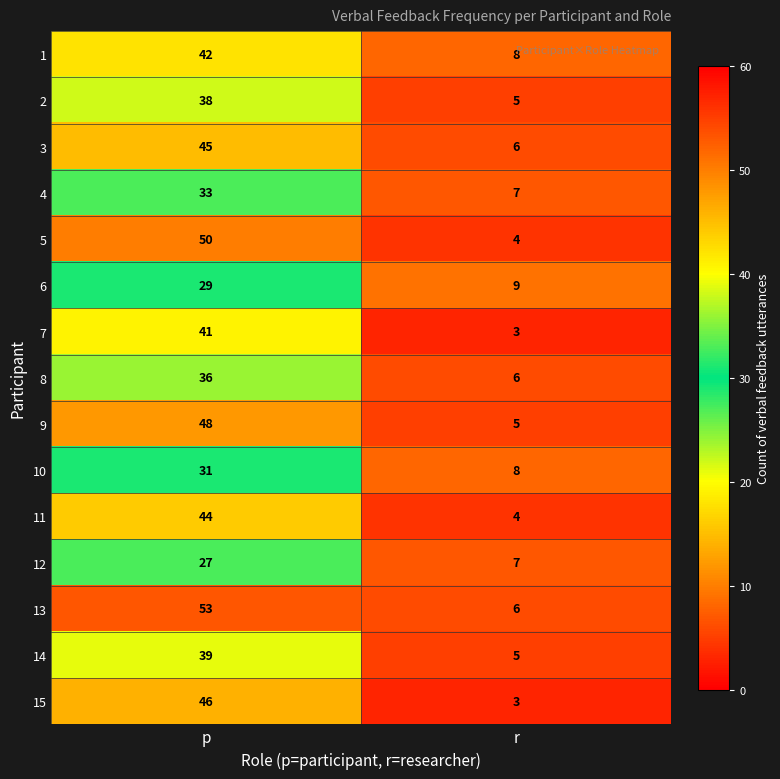

Which label corresponds to the largest value in the chart?

p